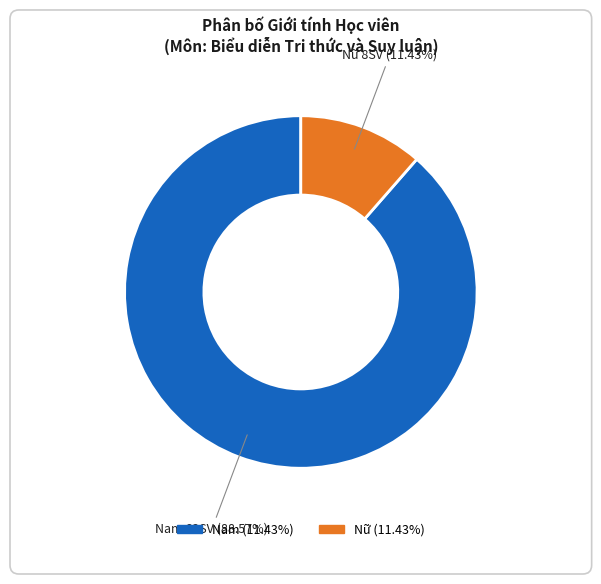

Is there a majority slice in this chart?

Yes